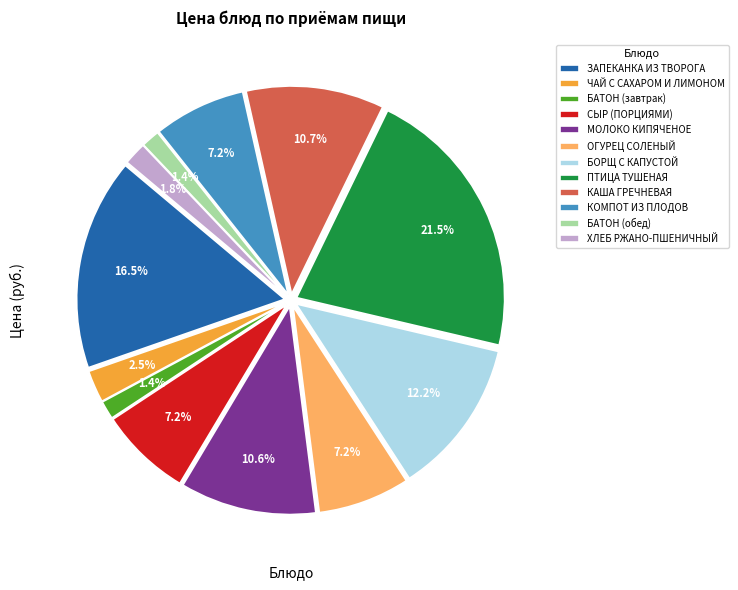

Which category has the biggest portion of the pie?

ПТИЦА ТУШЕНАЯ